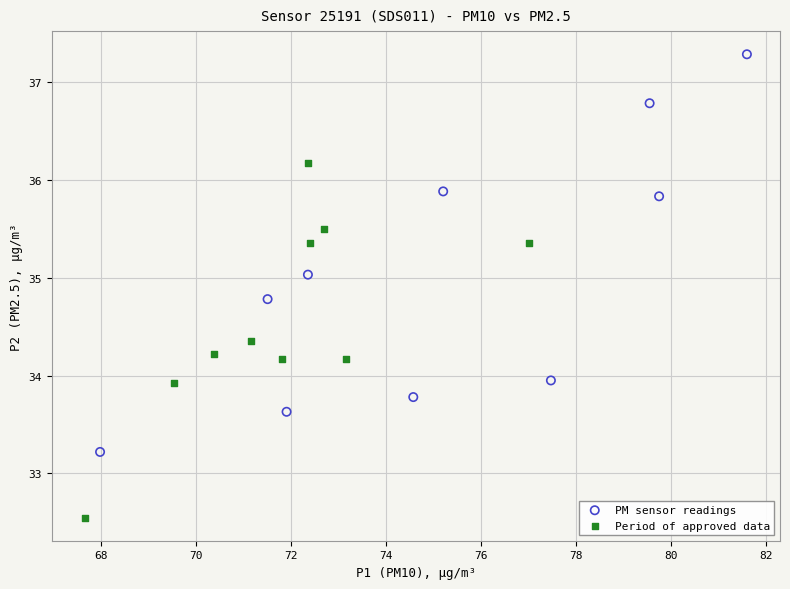

Which series contains the lowest Y value?

Period of approved data